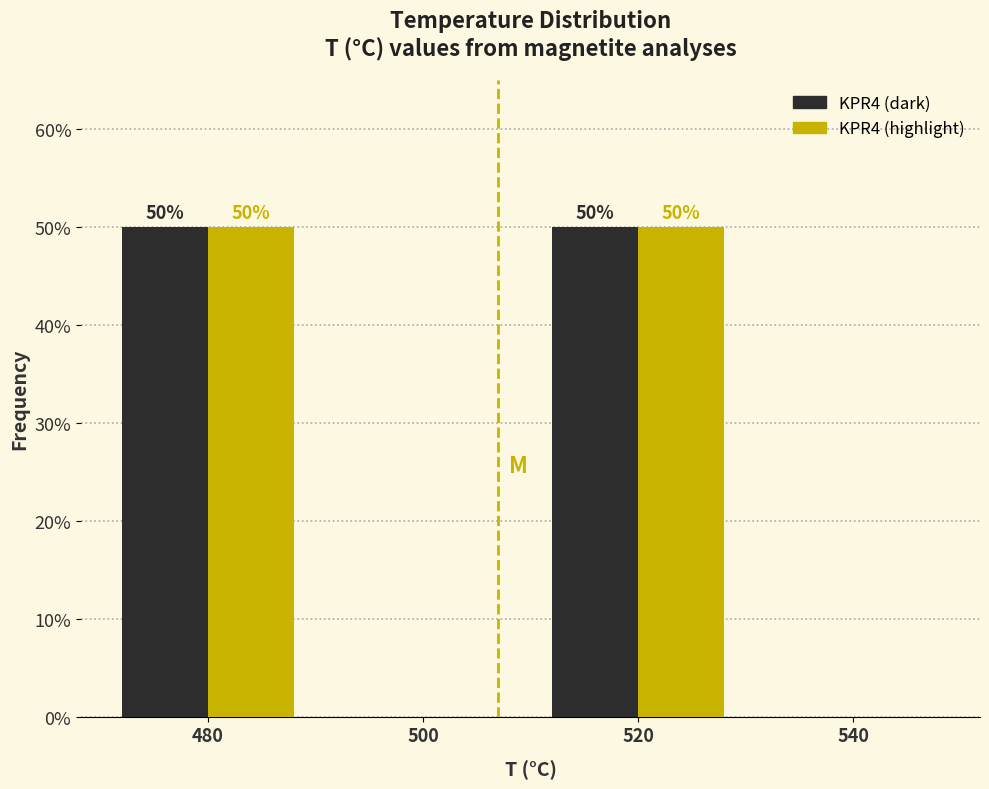

Reading left to right, extract all data points from this chart.

KPR4 (dark): 480=50	500=0	520=50	540=0
KPR4 (highlight): 480=50	500=0	520=50	540=0